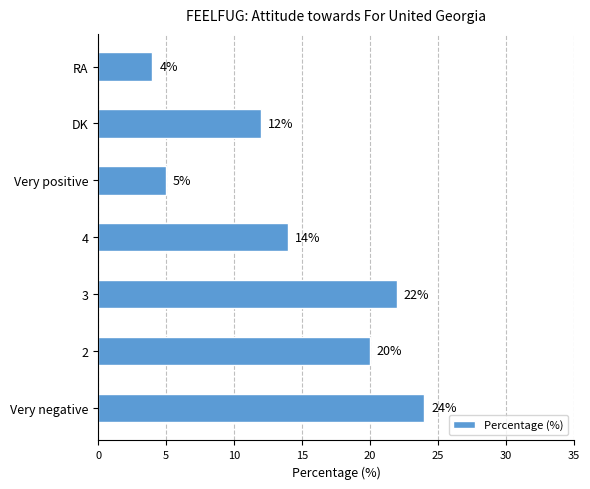

What is the smallest value displayed?

4